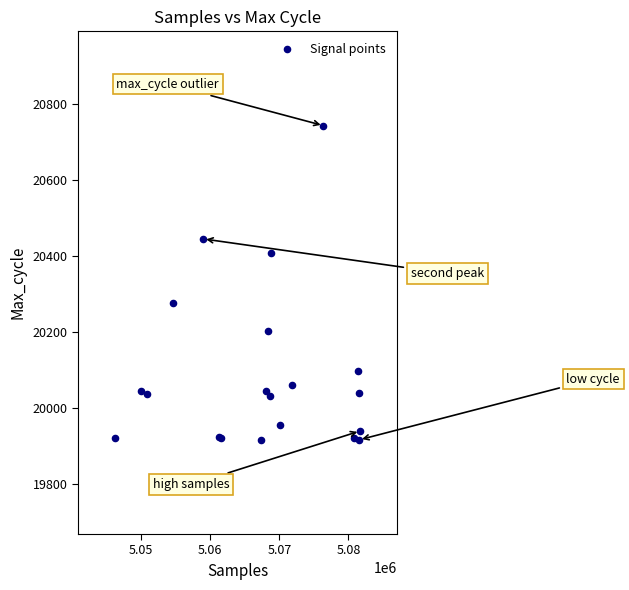

What Y value in the scatter plot is closest to 20329?

20276